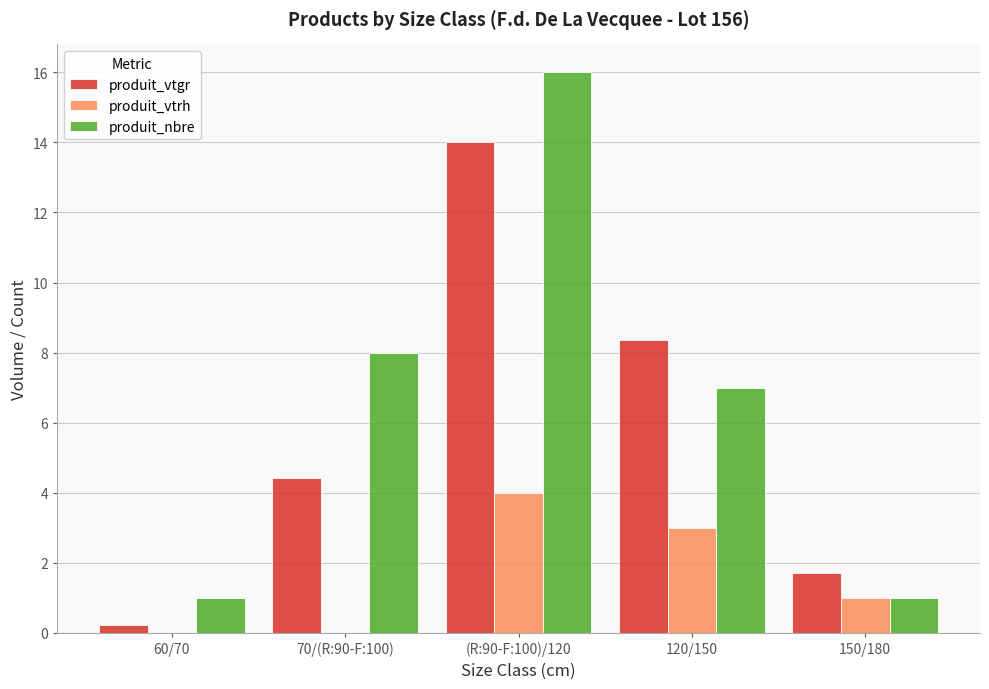

Reading left to right, what are all the values shown in this chart?

produit_vtgr: 0.2	4.4	14.0	8.4	1.7
produit_vtrh: 0.0	0.0	4.0	3.0	1.0
produit_nbre: 1.0	8.0	16.0	7.0	1.0